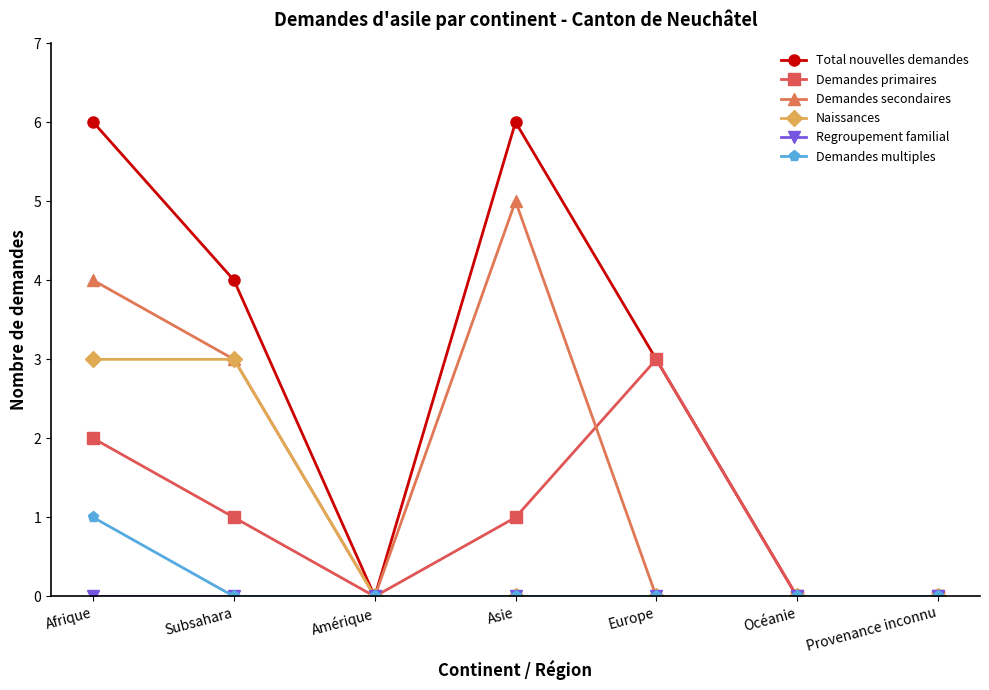

Is this an area chart (filled region under the line)?

No